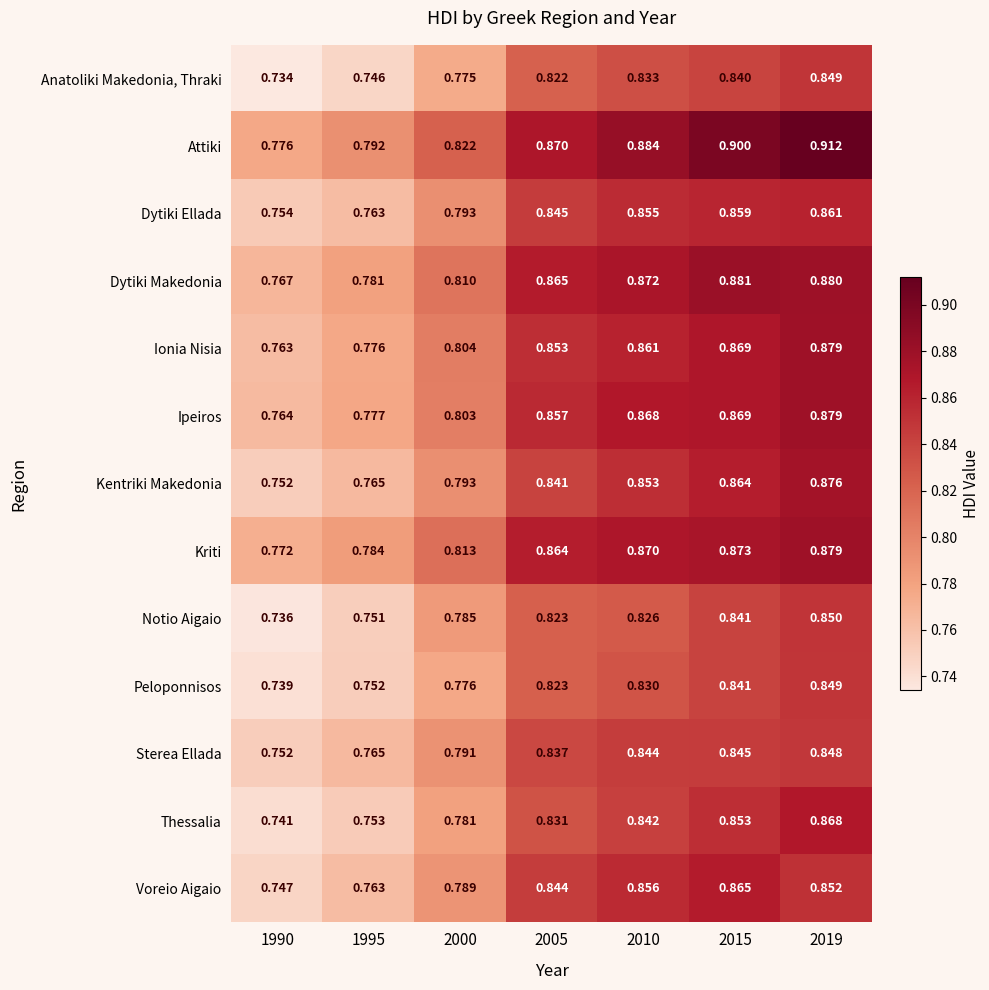

Which series has the largest total across all categories?

Attiki